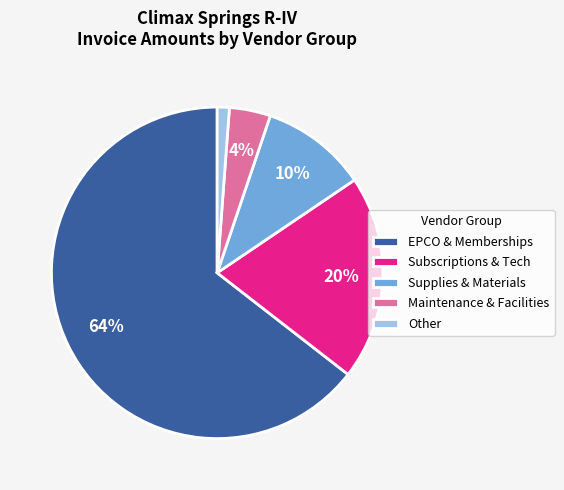

Count the number of slices in the pie.

5